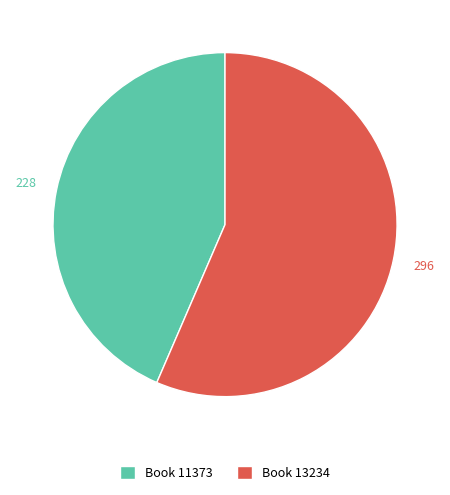

Is the sum of Book 11373 and Book 13234 greater than half?

Yes